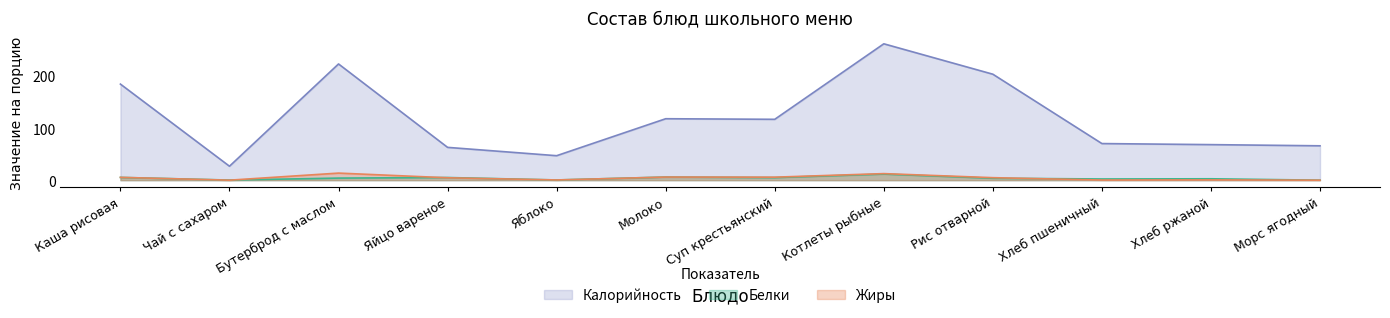

What is the spread (max minus min) of values at Хлеб пшеничный?

70.0